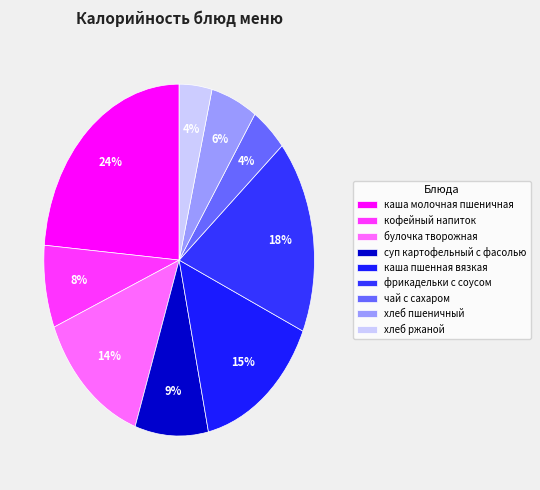

The фрикадельки с соусом slice represents 18% of the pie. True or false?

True